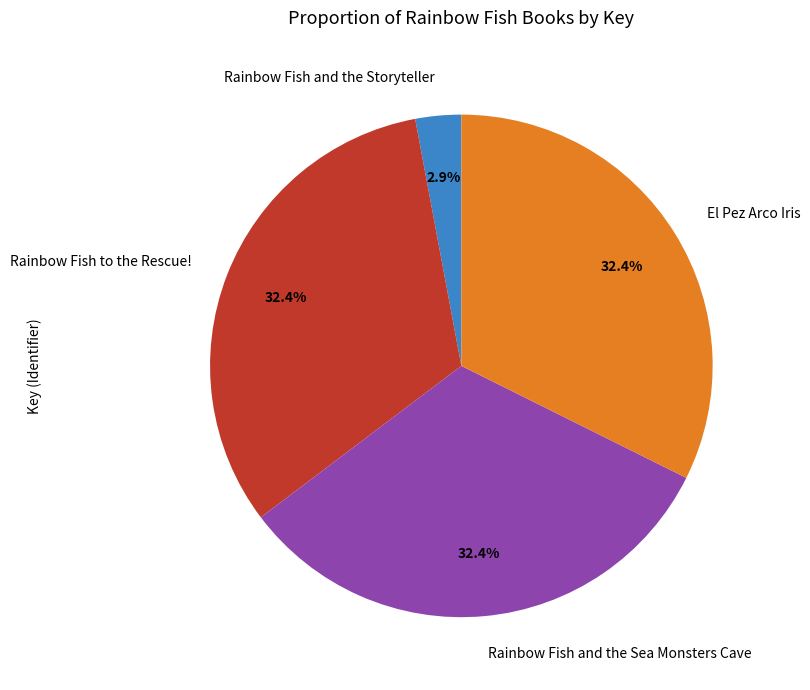

How much of the chart is everything except Rainbow Fish and the Storyteller?

97.1%